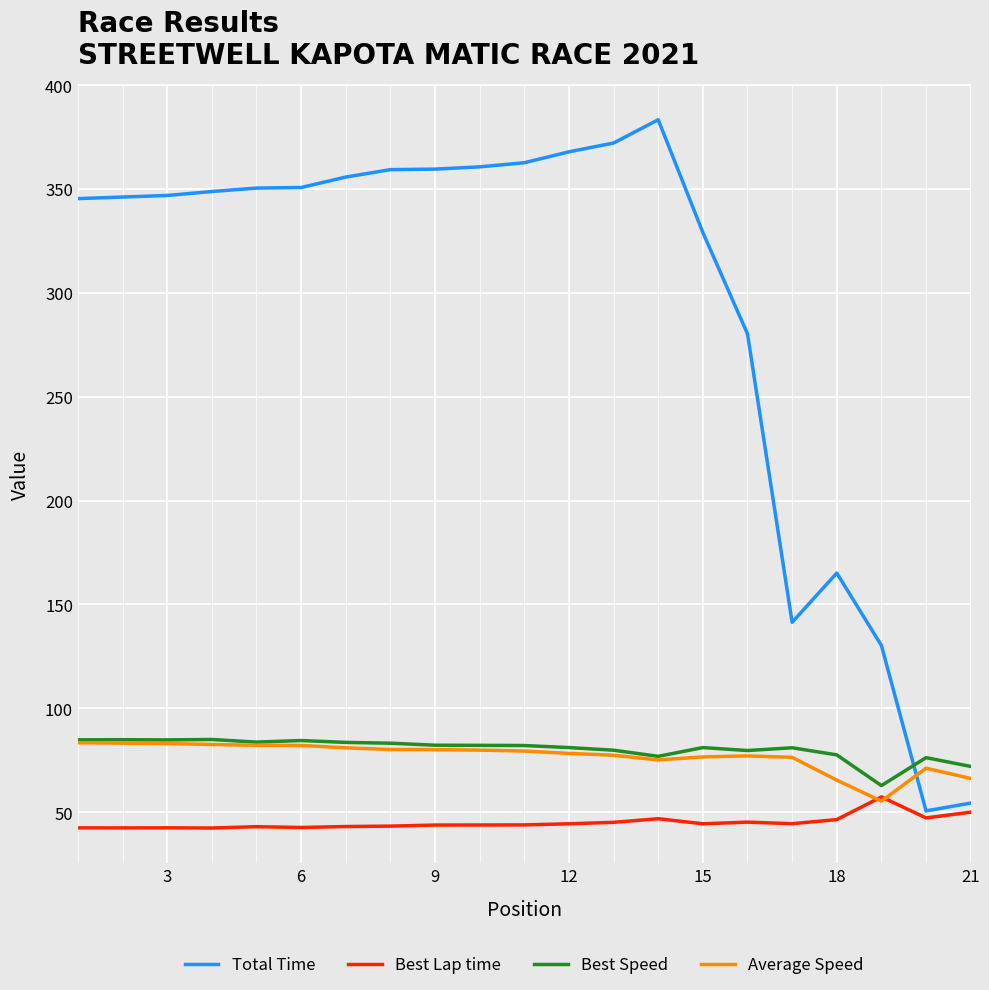

Which series has the largest total across all categories?

Total Time